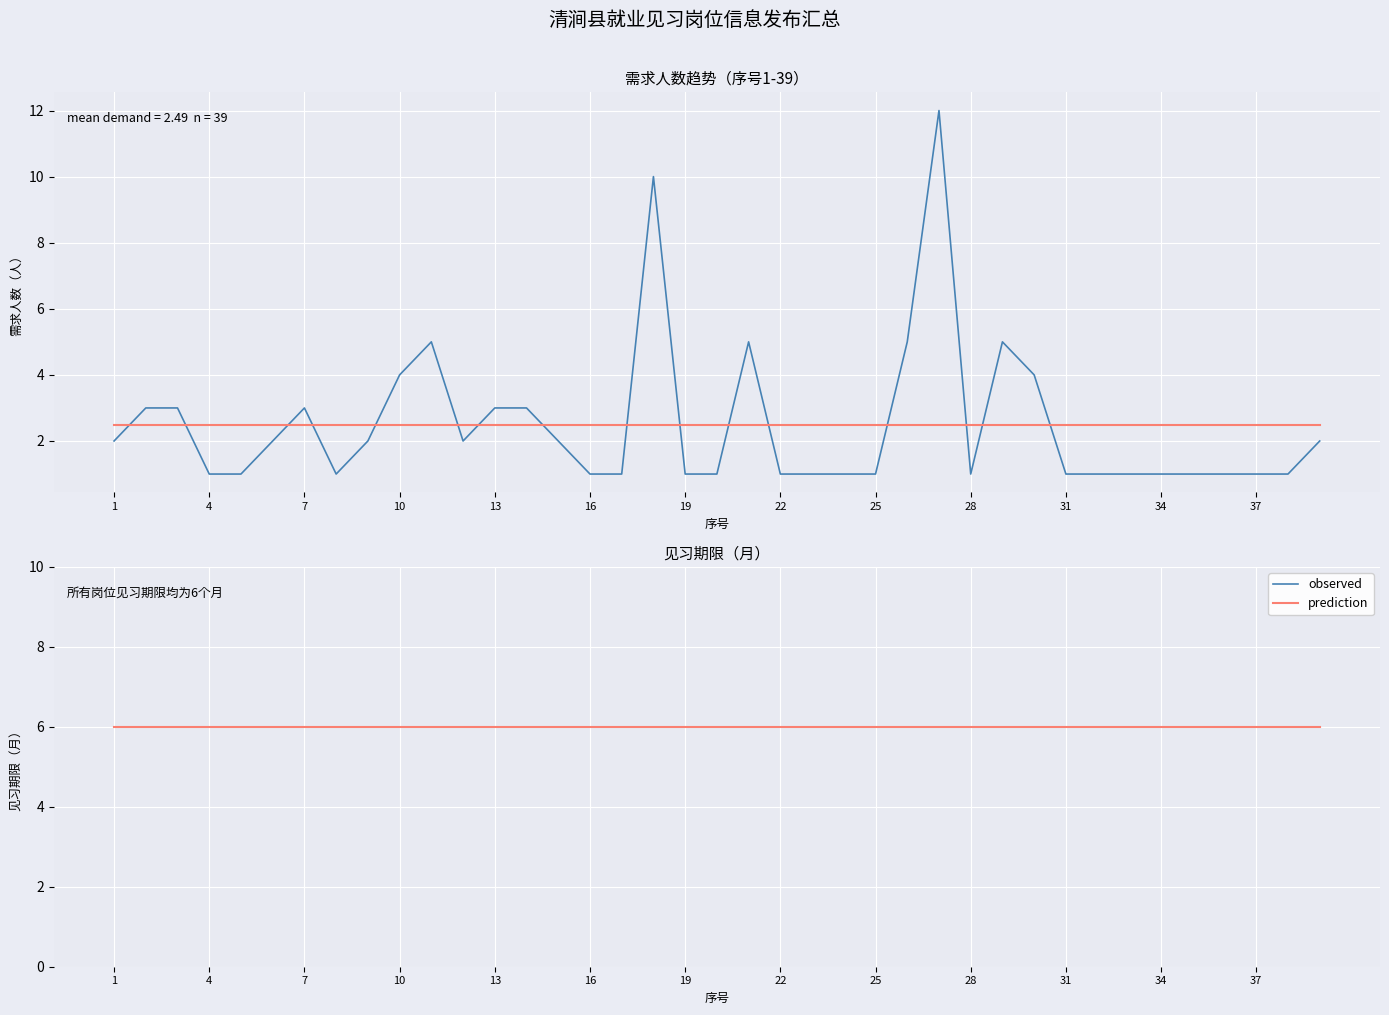

The chart shows a value of 1 at 8. True or false?

True